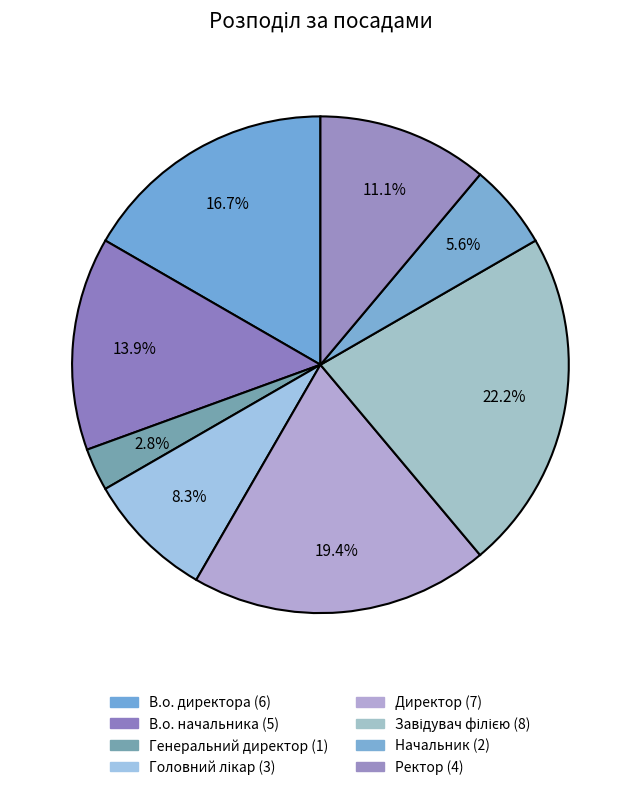

To the nearest percent, what percentage of the pie is Генеральний директор?

3%